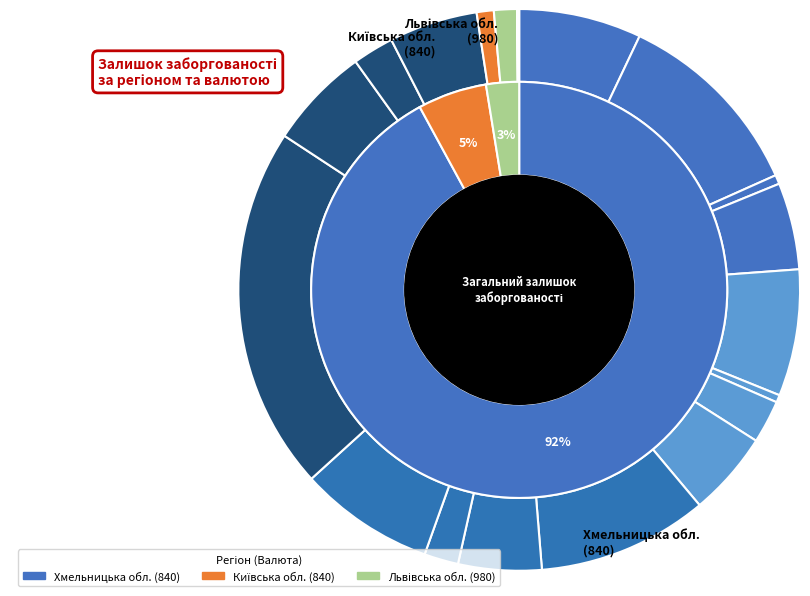

What is the smallest slice in the pie chart?

Львівська обл. (980) #2